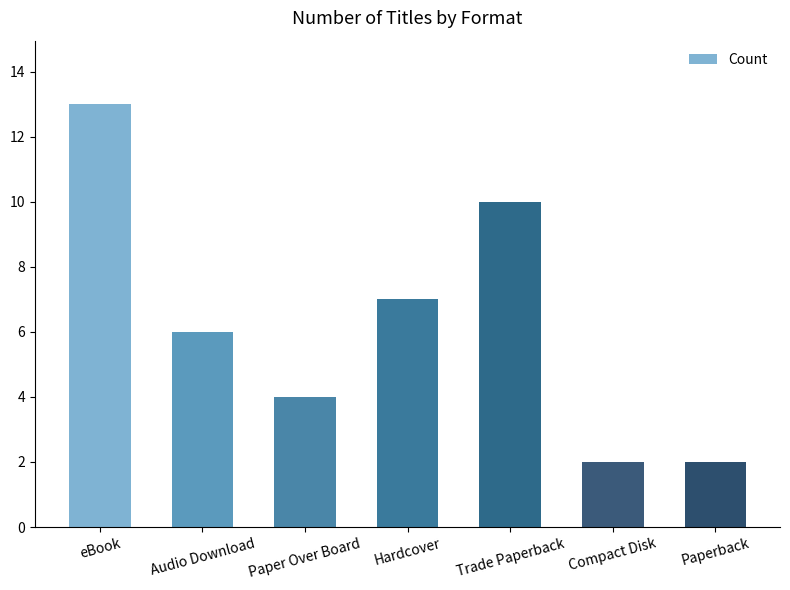

Is it true that the value at Compact Disk is 1?

False